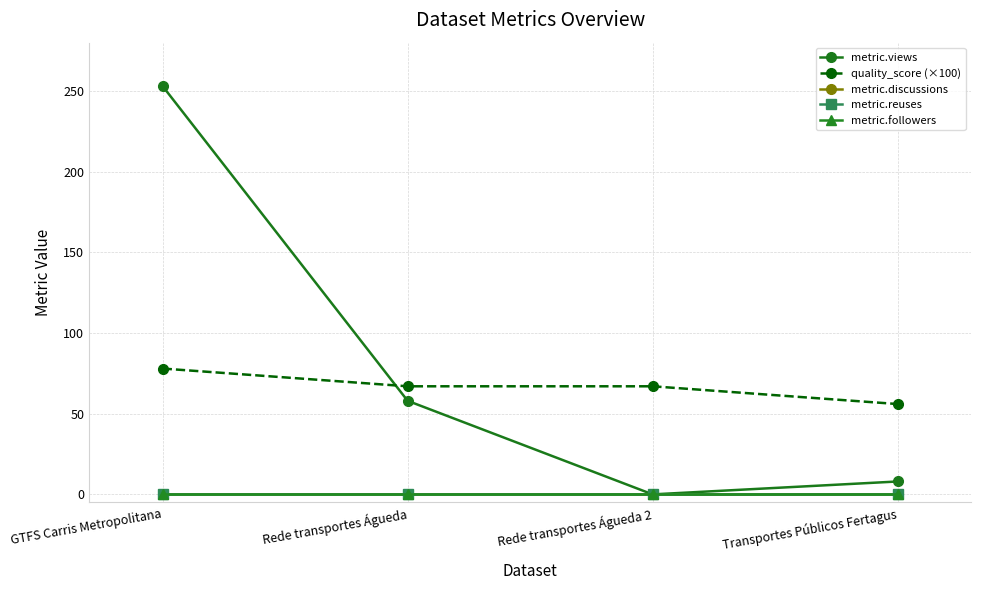

Between GTFS Carris Metropolitana and Rede transportes Águeda, which is larger?

GTFS Carris Metropolitana